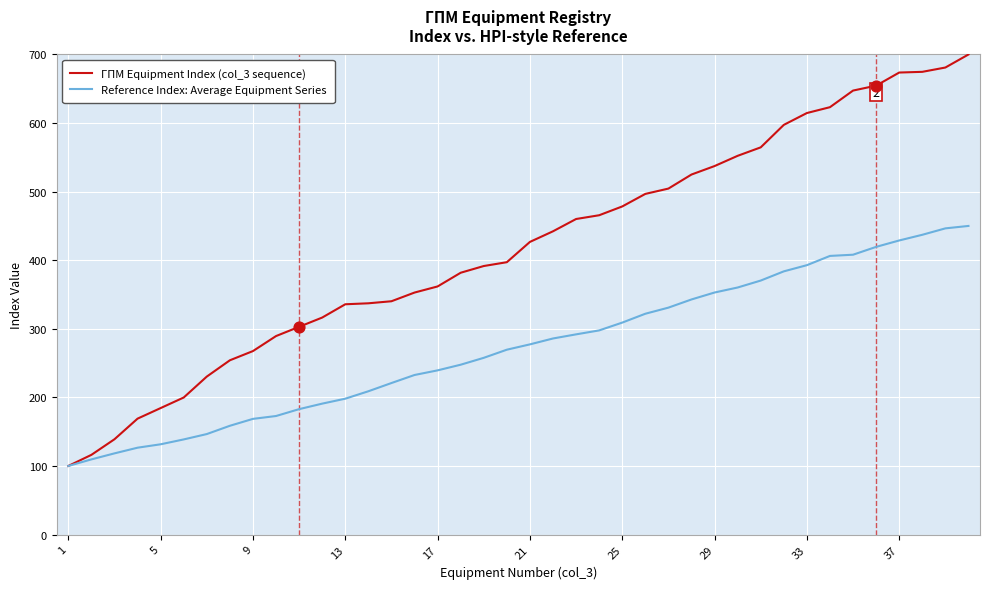

Which series has the largest total across all categories?

ГПМ Equipment Index (col_3 sequence)